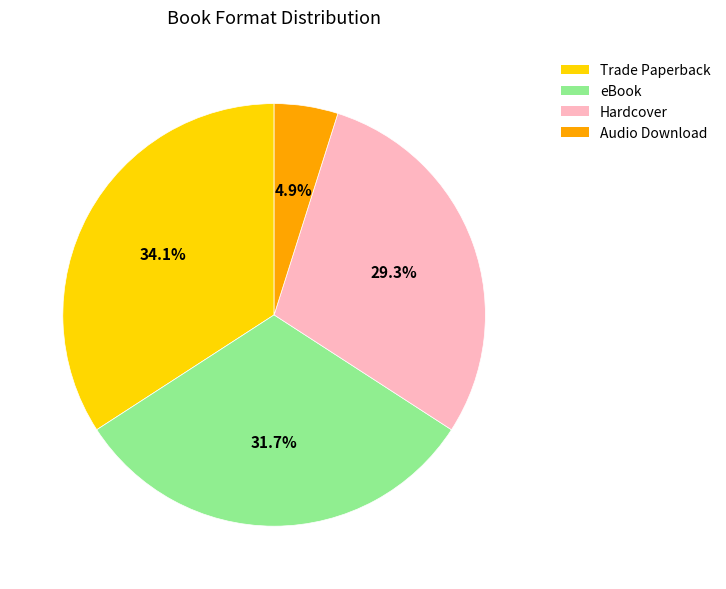

To the nearest percent, what is the difference between the Trade Paperback and eBook slice percentages?

2%